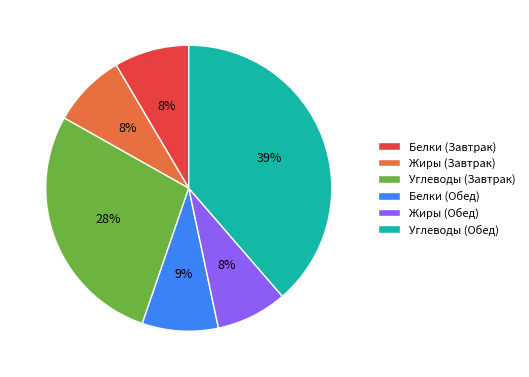

Which category has the biggest portion of the pie?

Углеводы (Обед)